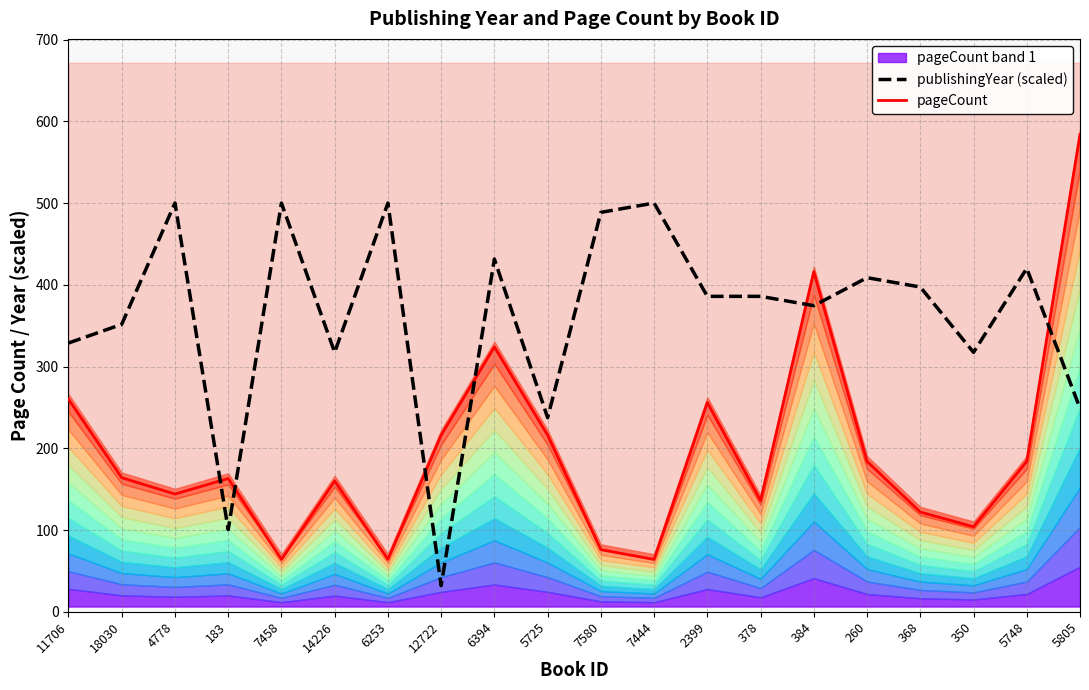

What is the label of the 10th point from the right?

7580